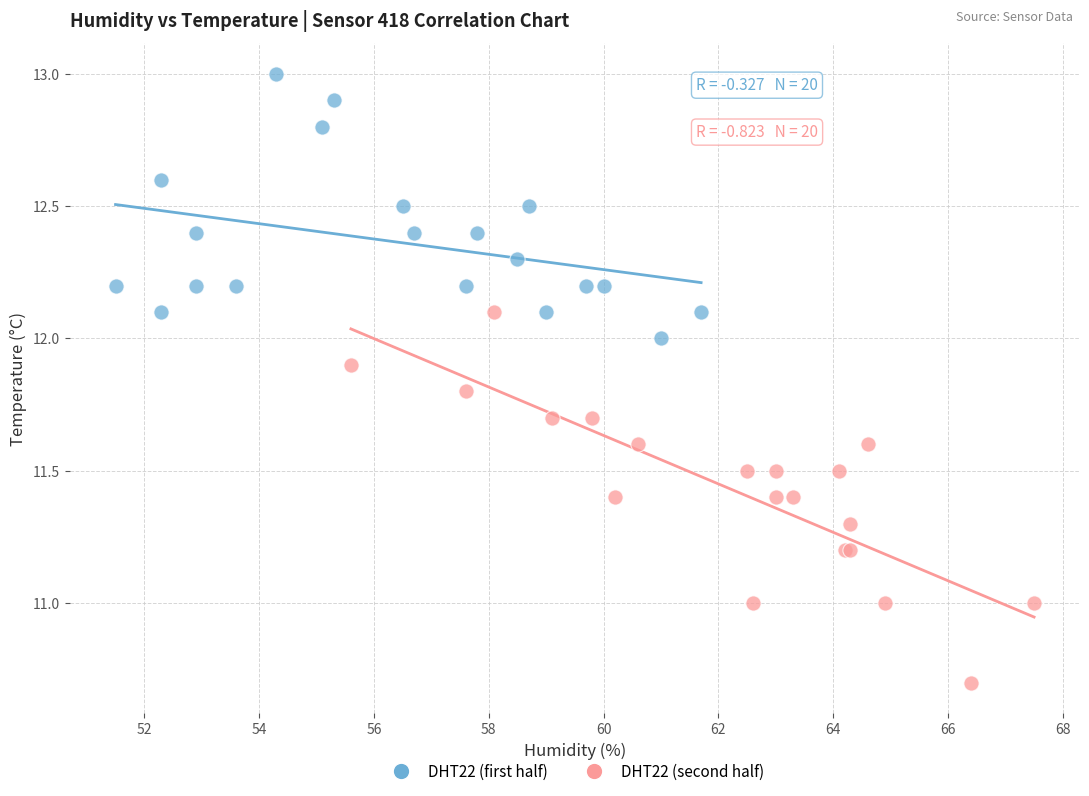

Which series has the widest spread of Y values?

DHT22 (second half)